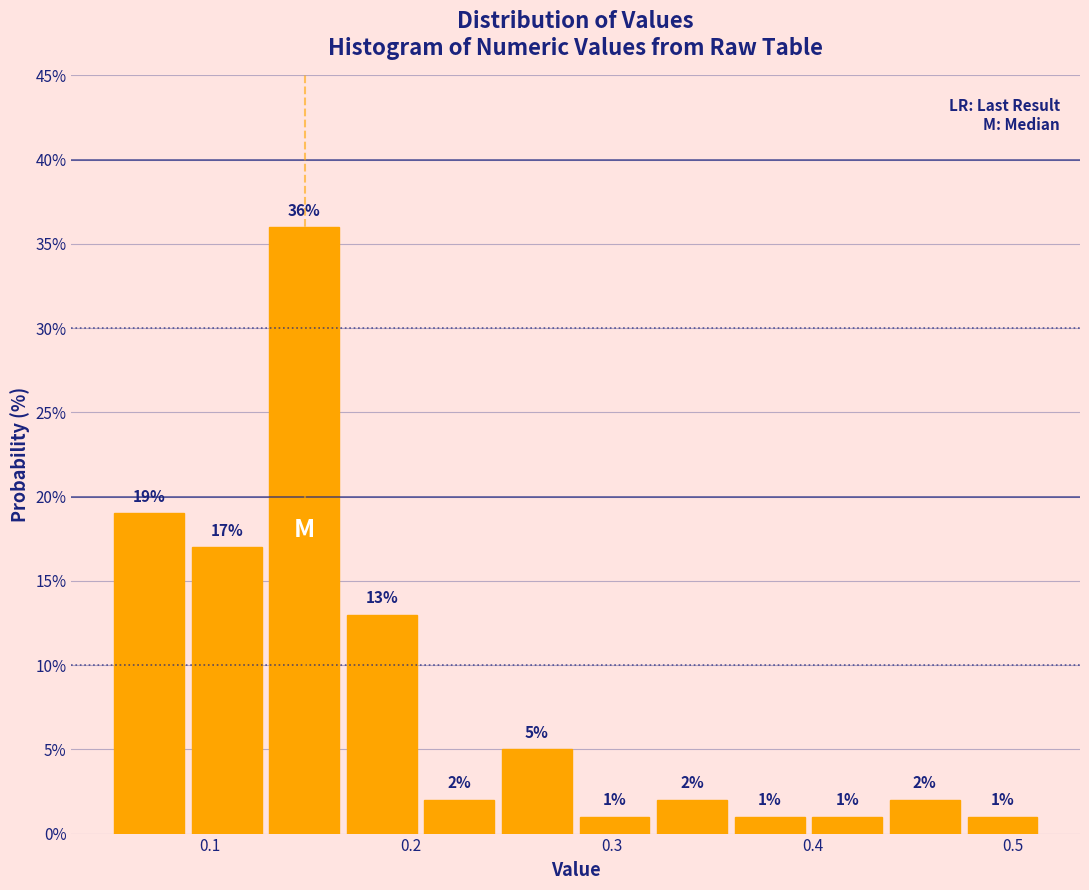

Around what value on the x-axis is the tallest bar? Give the approximate position of its centre, as read against the axis.

0.15